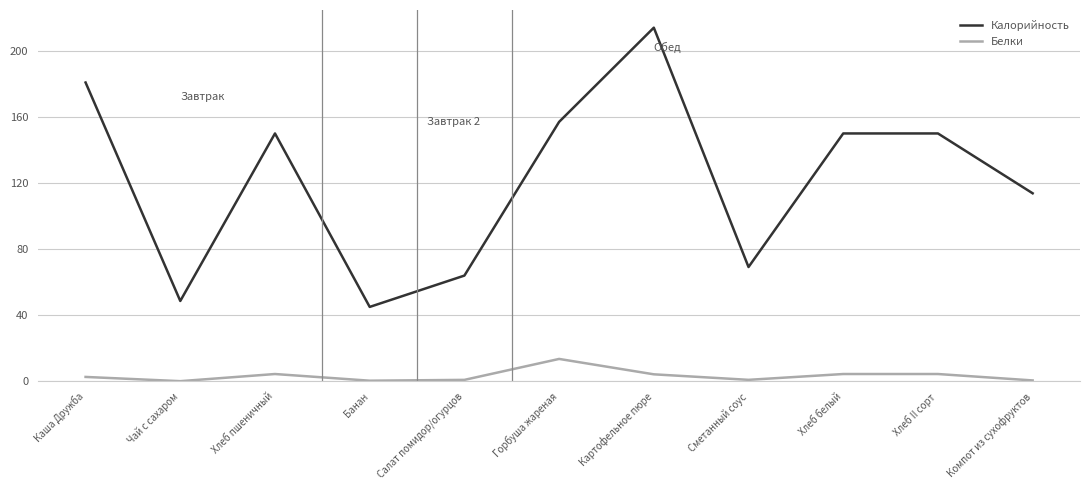

At which category is the sum across all series the highest?

Картофельное пюре